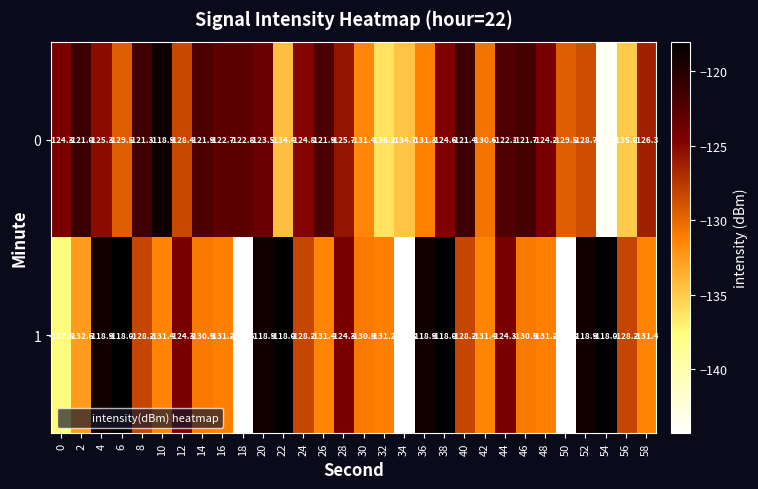

What is the difference between the 0 values at 52 and 54?

14.9